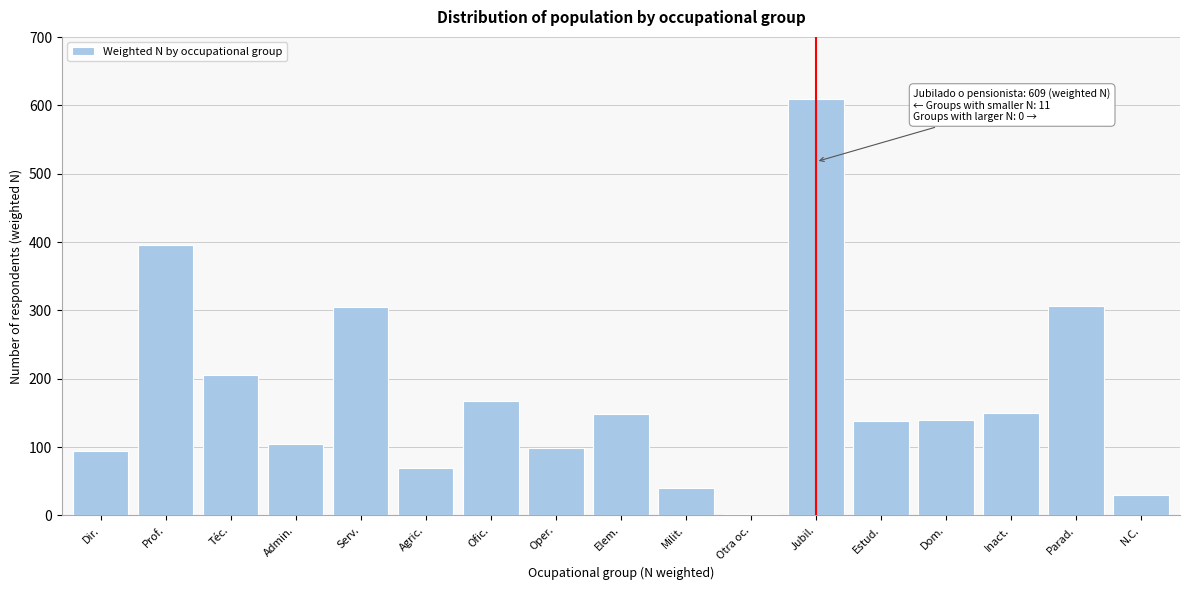

What is the sum of all values?

3004.0